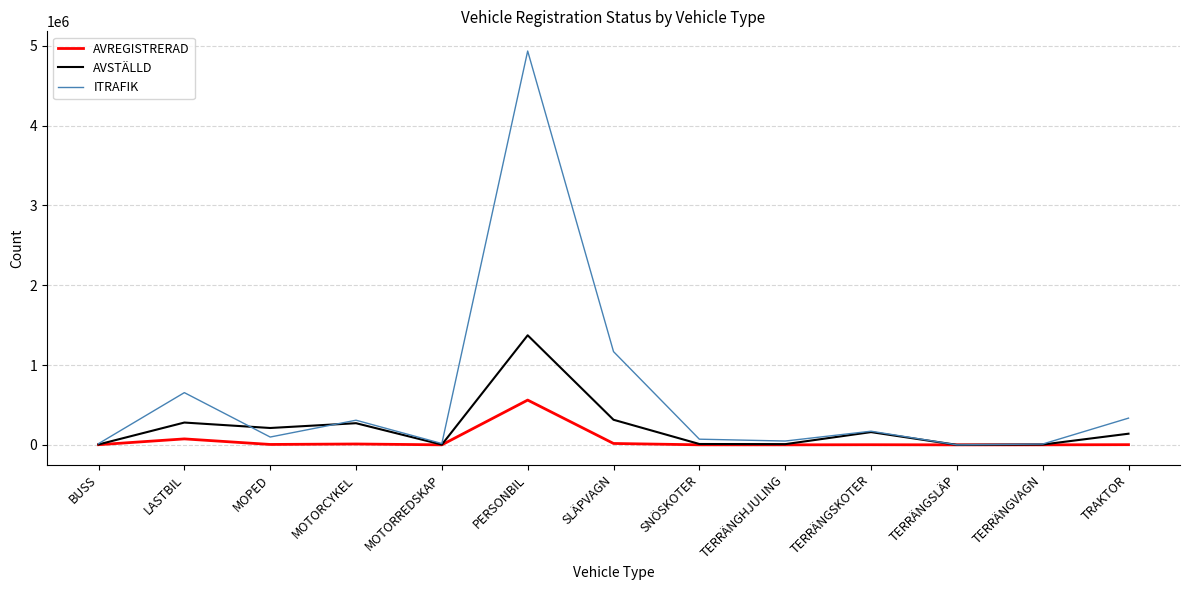

True or false: AVREGISTRERAD has a value of 0 at TERRÄNGSLÄP.

True